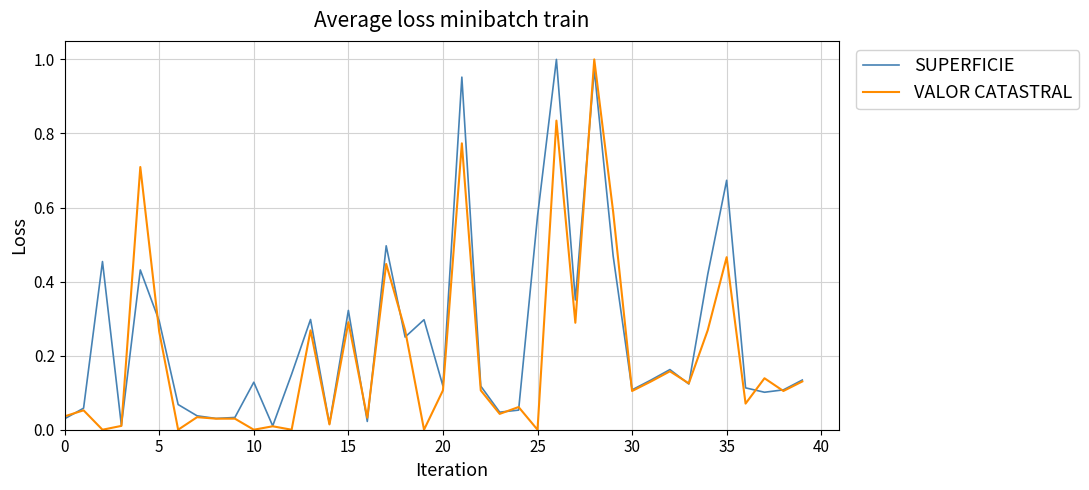

Rank the series by their average value, from highest to lowest.

SUPERFICIE, VALOR CATASTRAL